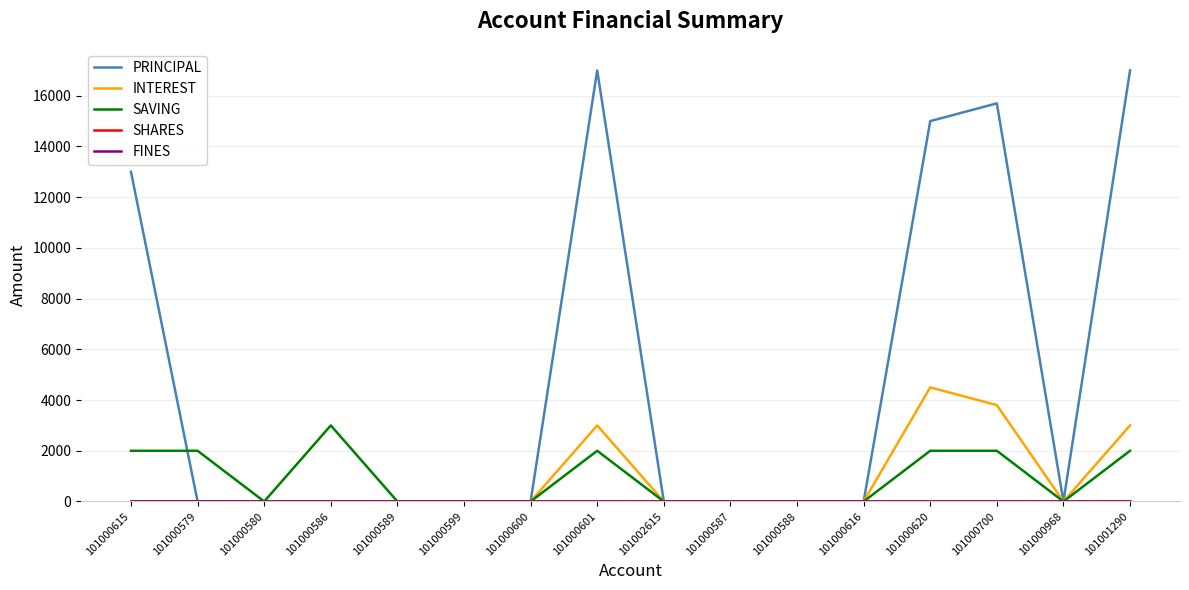

Is this an area chart (filled region under the line)?

No